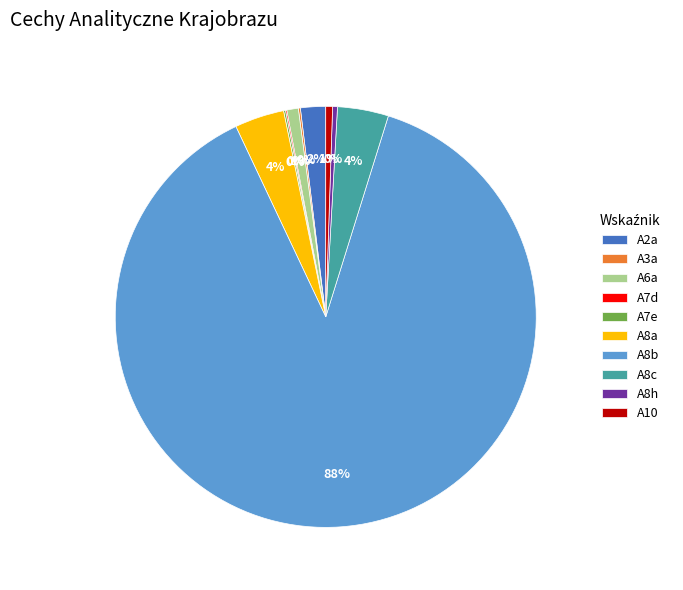

Does A6a represent more than half of the total?

No